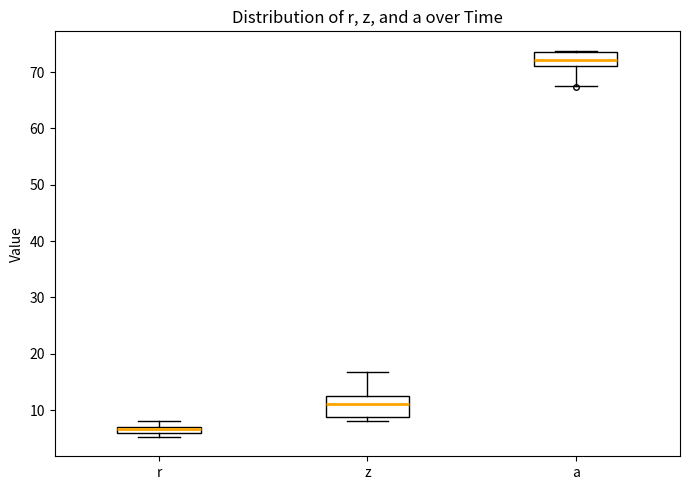

Which box has the lowest median line?

r